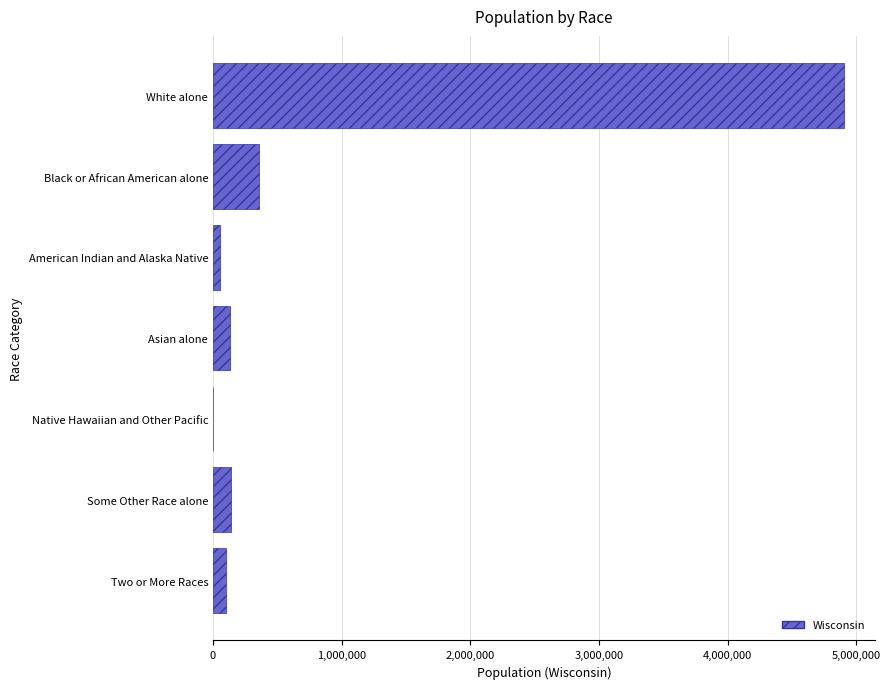

What is the sum of all values?

5686986